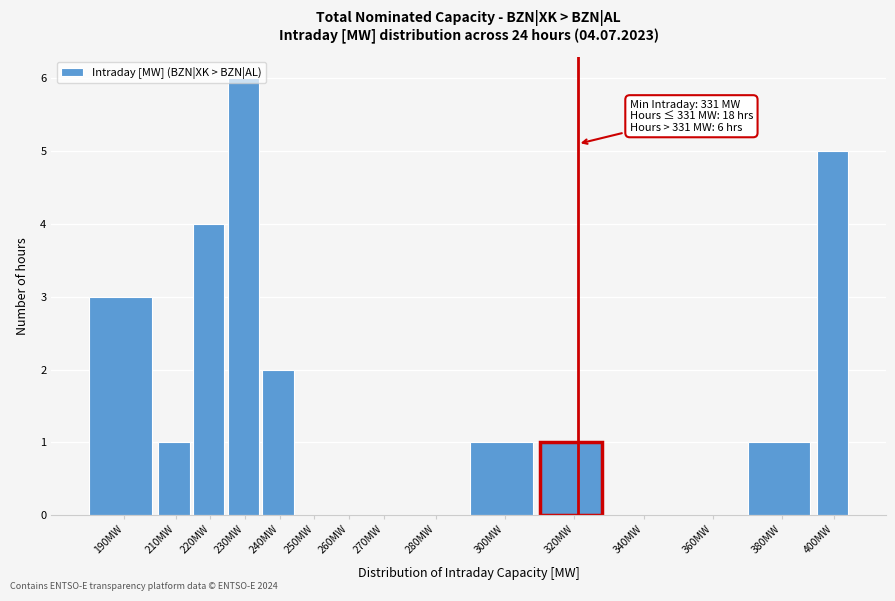

What is the sum of all values?

24